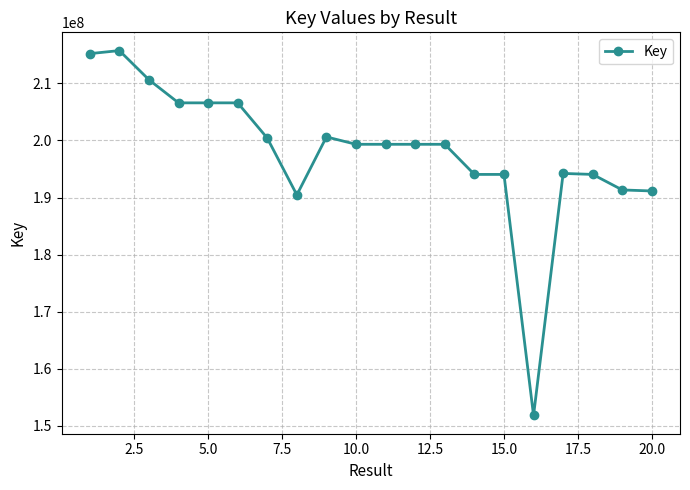

What is the value of the 17th point from the left?

194225706